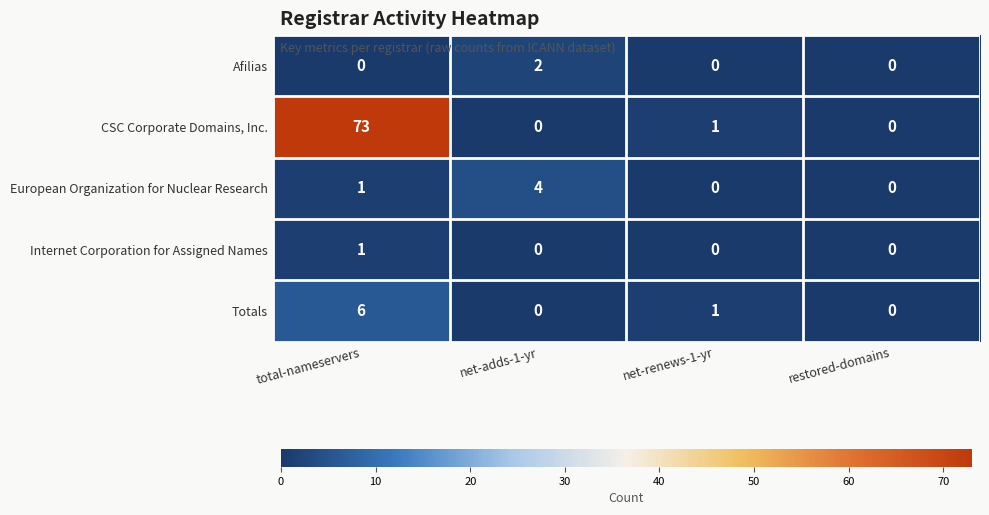

What is the sum of the CSC Corporate Domains, Inc. values at net-adds-1-yr and total-nameservers?

73